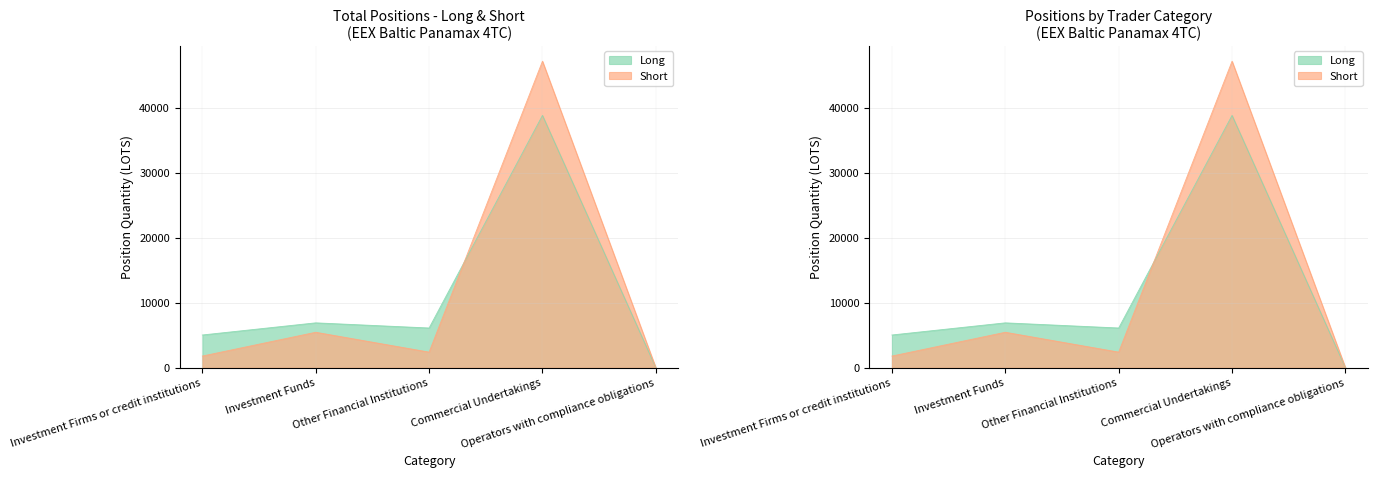

How many times do Short and Long cross each other?

1